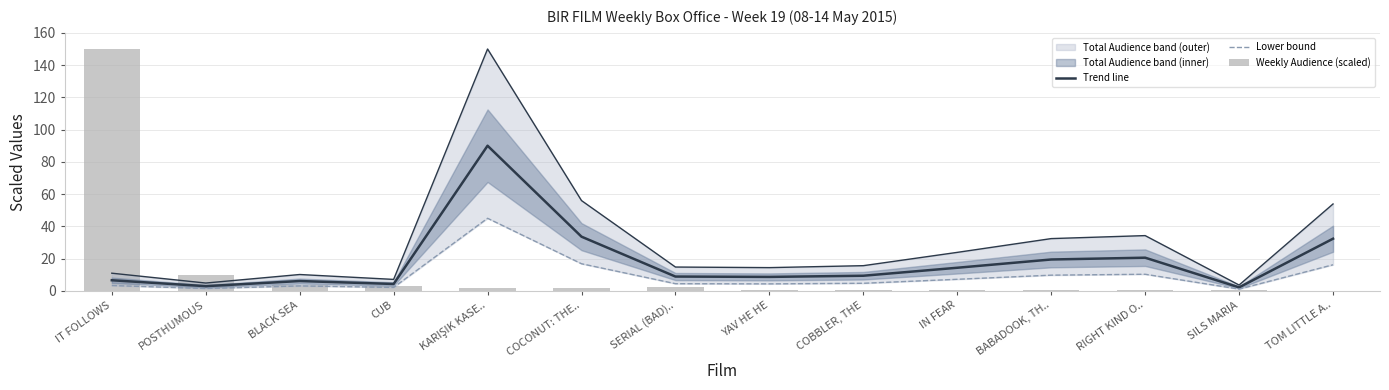

At how many categories does at least one series exceed 33?

3